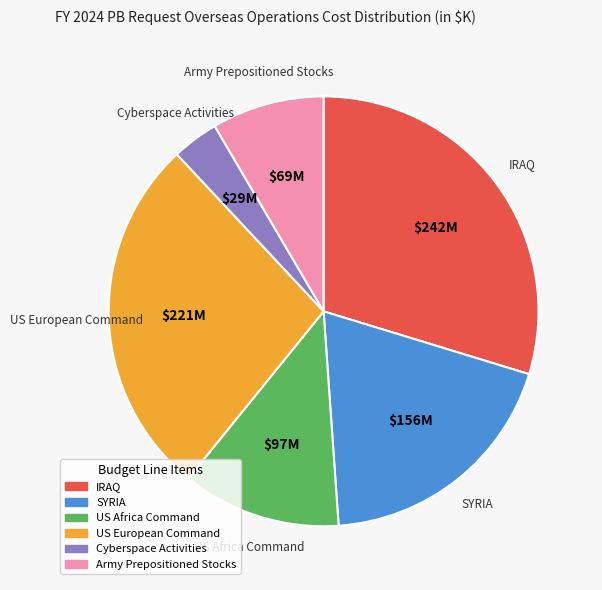

What is the ratio of the value at US Africa Command to the value at Cyberspace Activities?

3.4